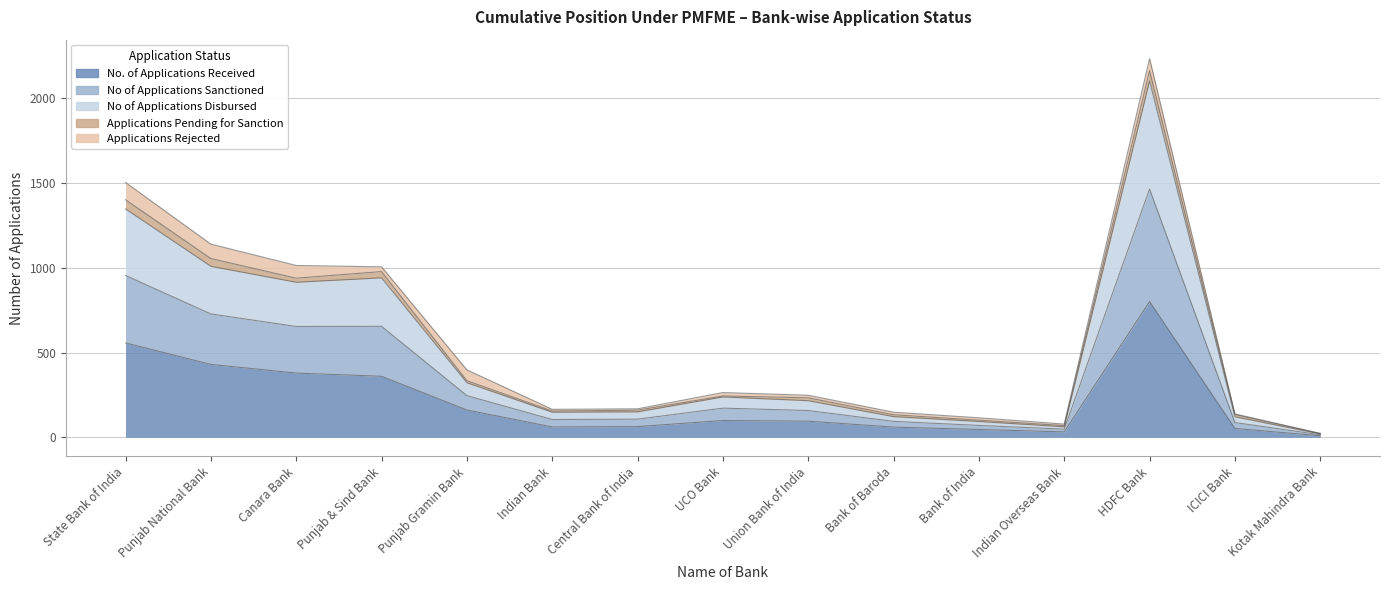

What is the label of the 6th point from the left?

Indian Bank